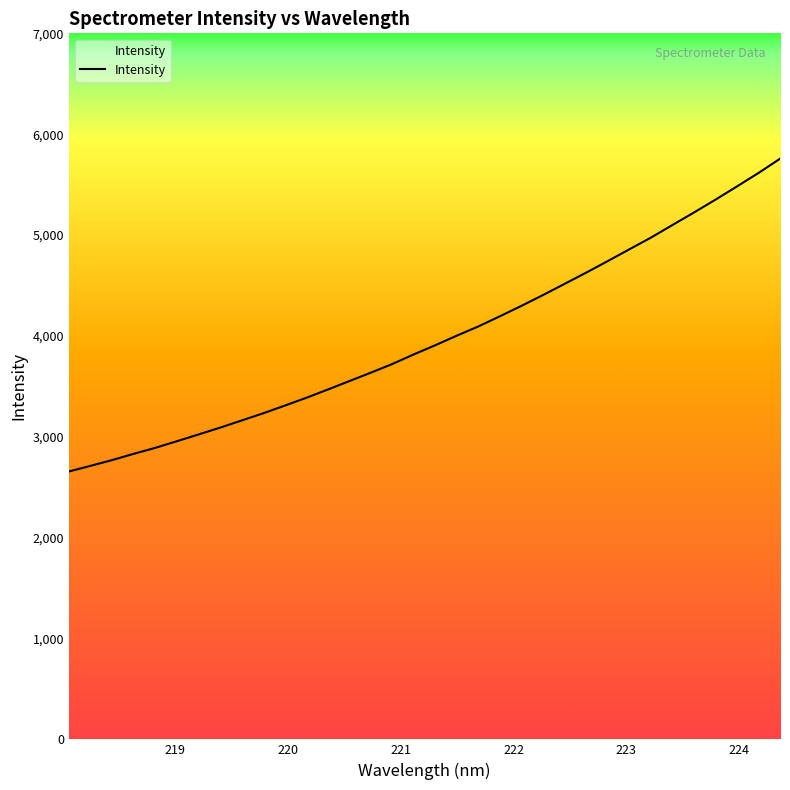

What is the difference between the maximum and minimum values?

3100.6